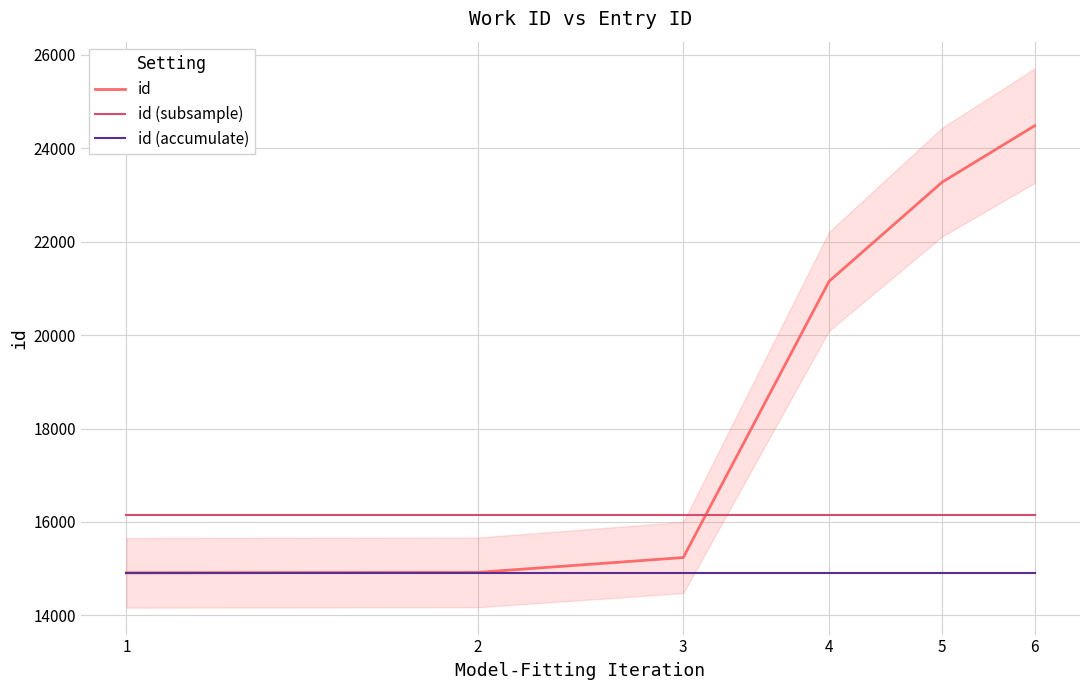

At 3, list the series in order from largest to smallest.

id (subsample), id, id (accumulate)